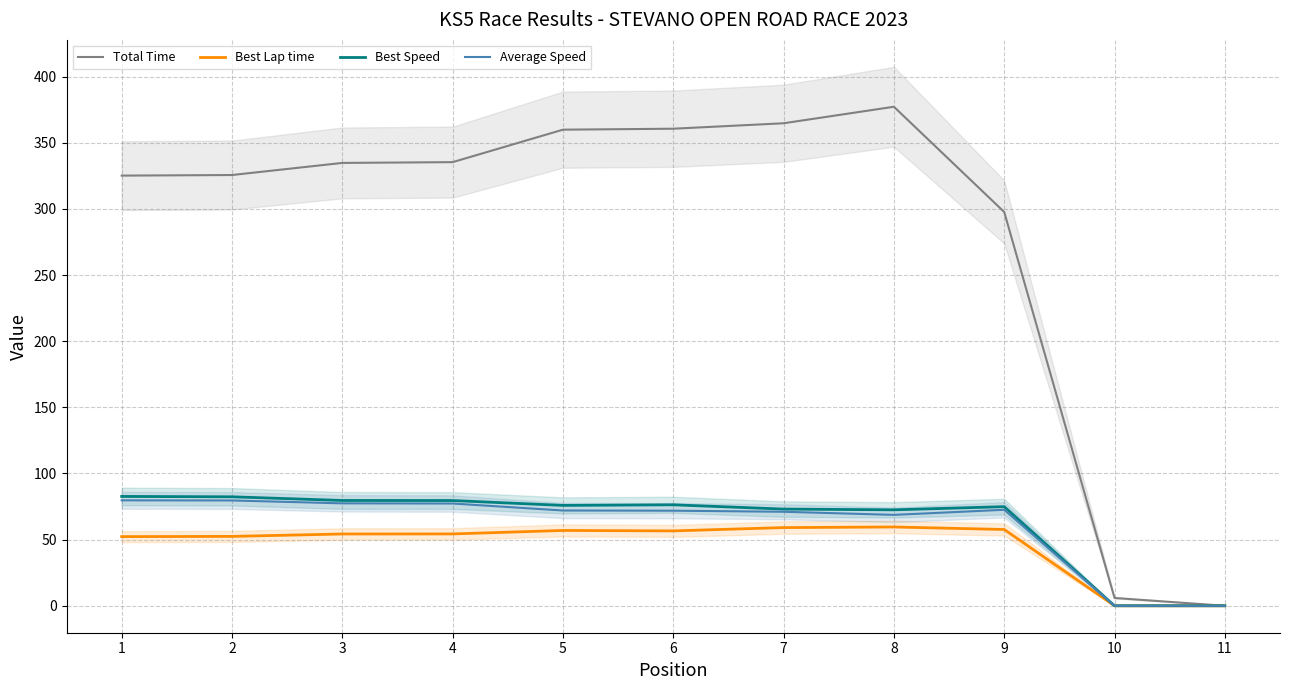

The Average Speed series shows 89.4 at 8. True or false?

False